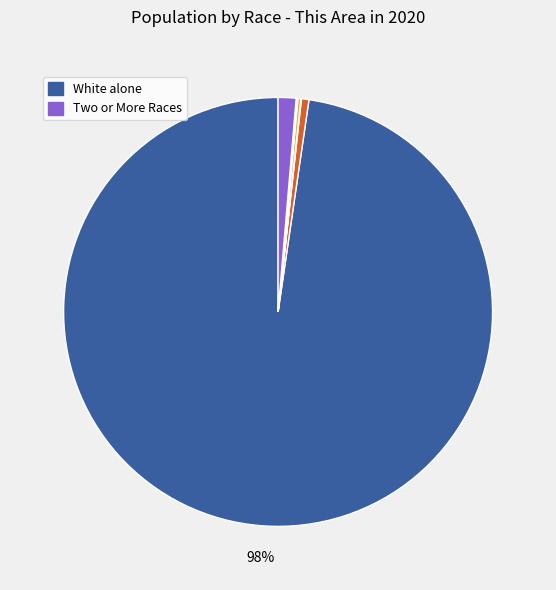

Does any single category account for the majority?

Yes